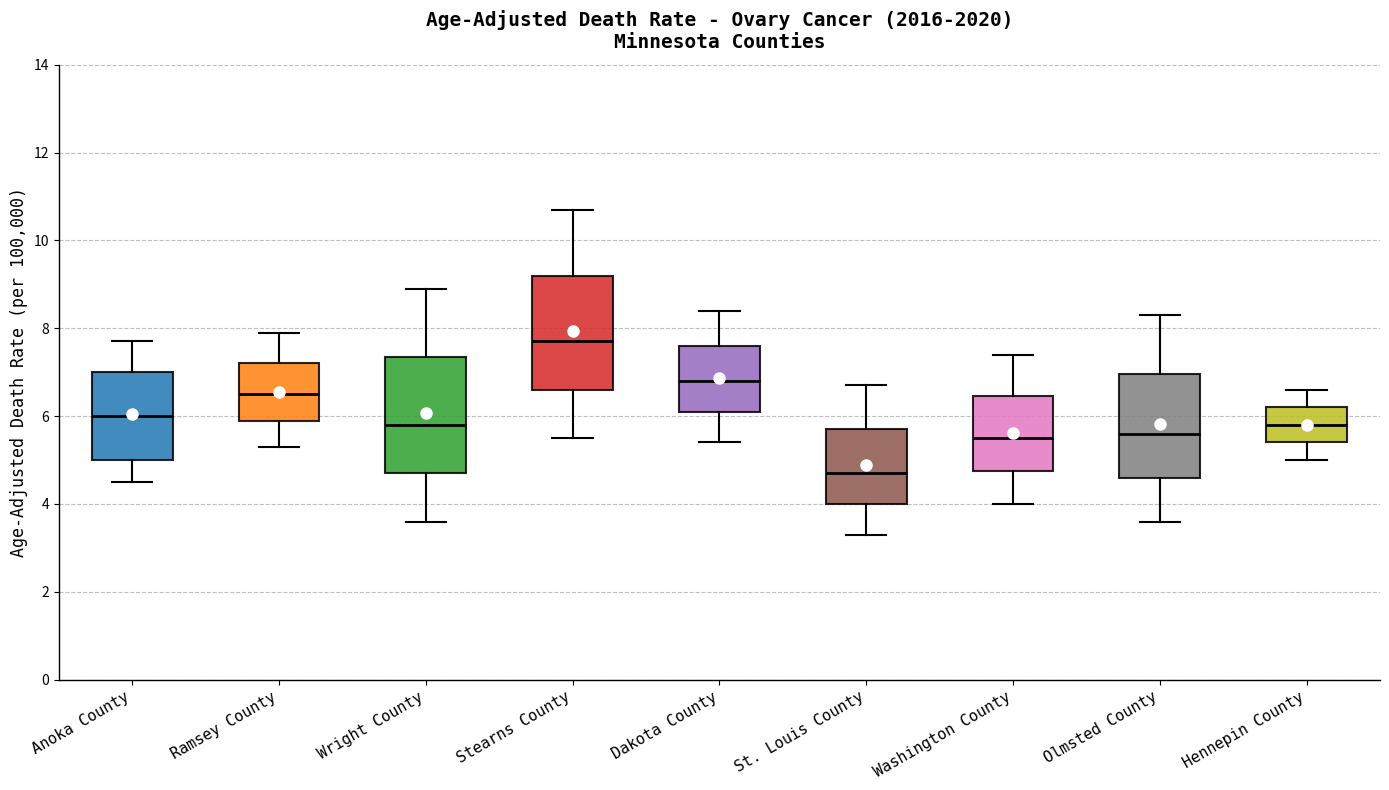

Which box has the highest median line?

Stearns County